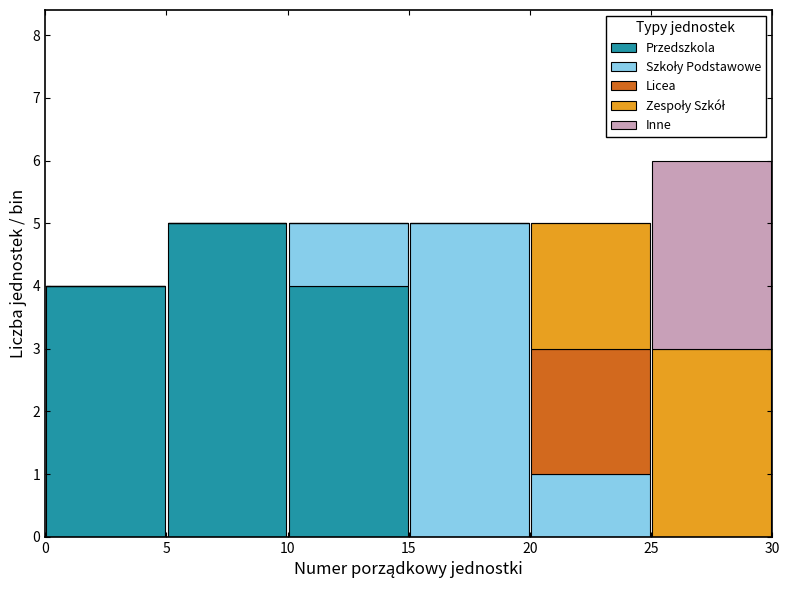

Which range on the x-axis has the tallest stacked bar (by total height)?

25 to 30